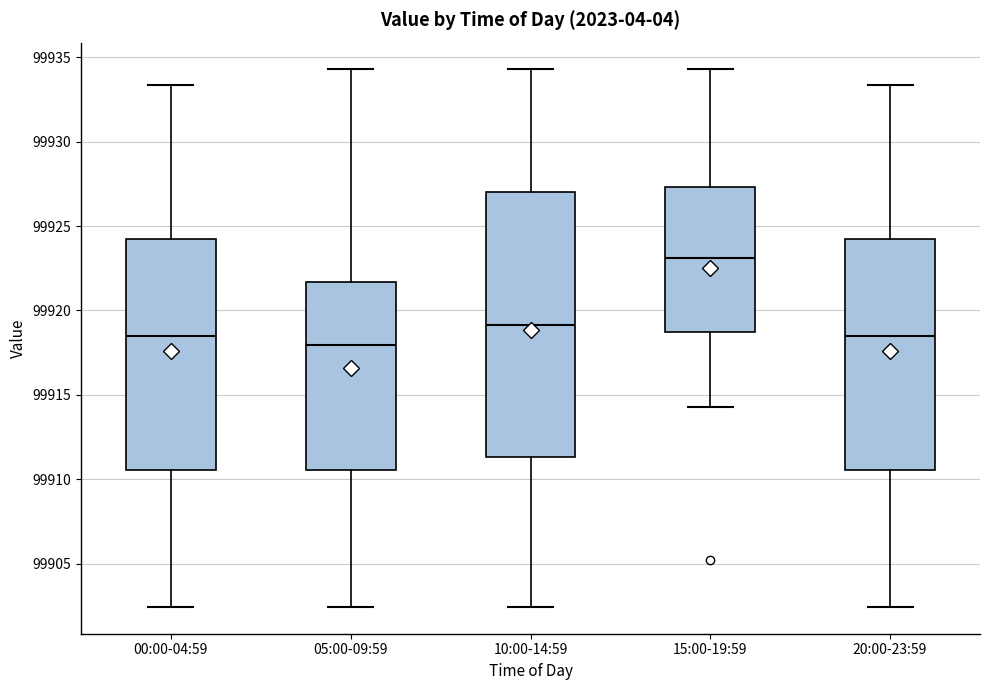

Comparing the boxes themselves (not the whiskers), which one is the tallest?

10:00-14:59